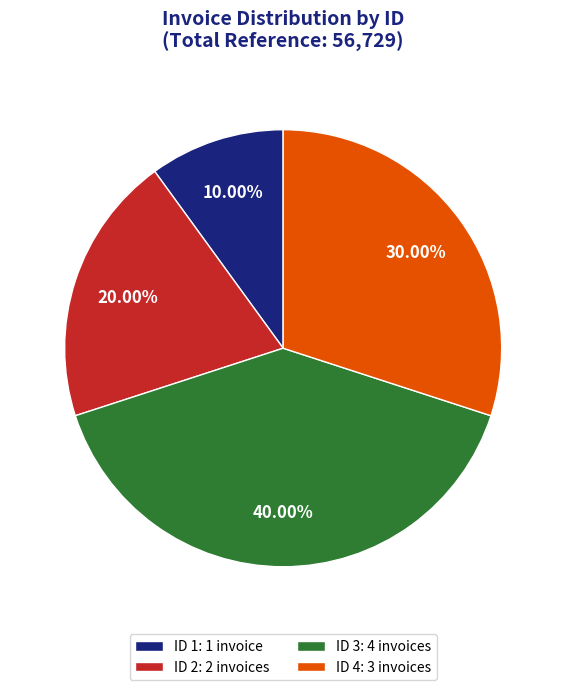

Approximately how many times larger is the value at ID 2: 2 invoices compared to ID 4: 3 invoices?

0.7